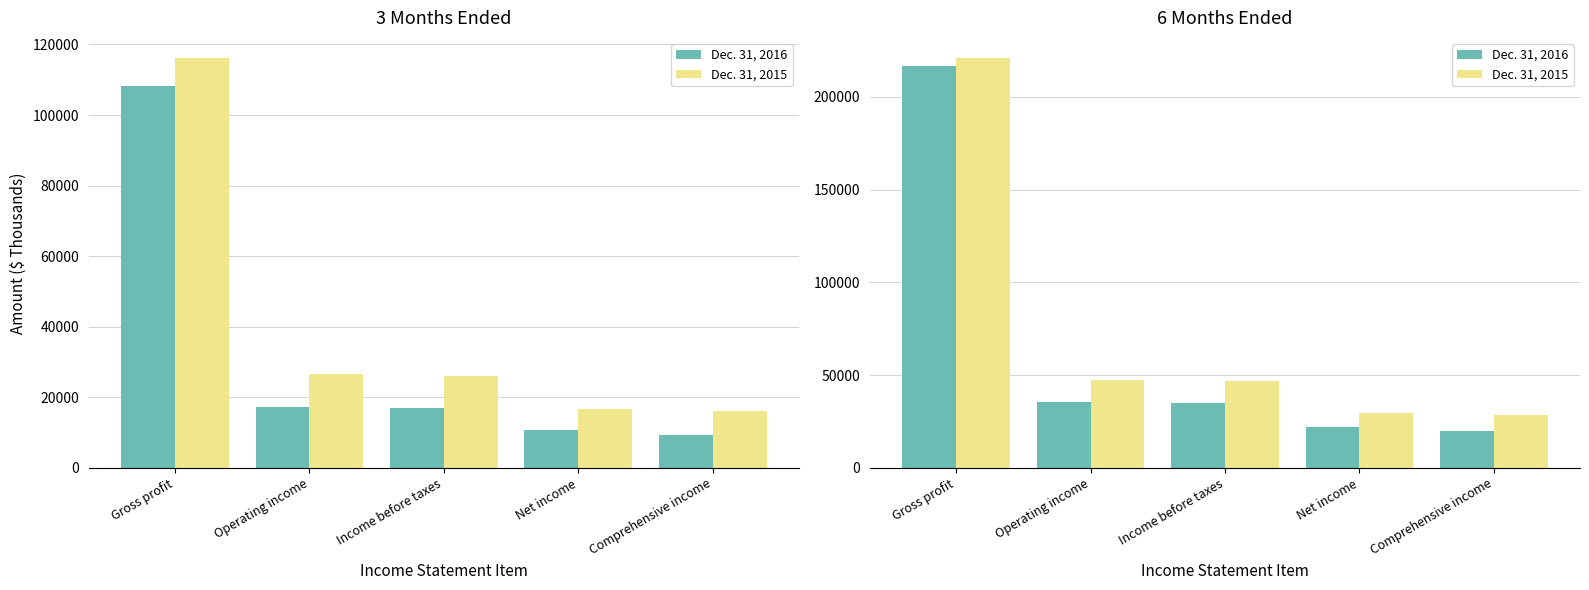

Rank the categories by Dec. 31, 2016 value from highest to lowest.

Gross profit, Operating income, Income before taxes, Net income, Comprehensive income